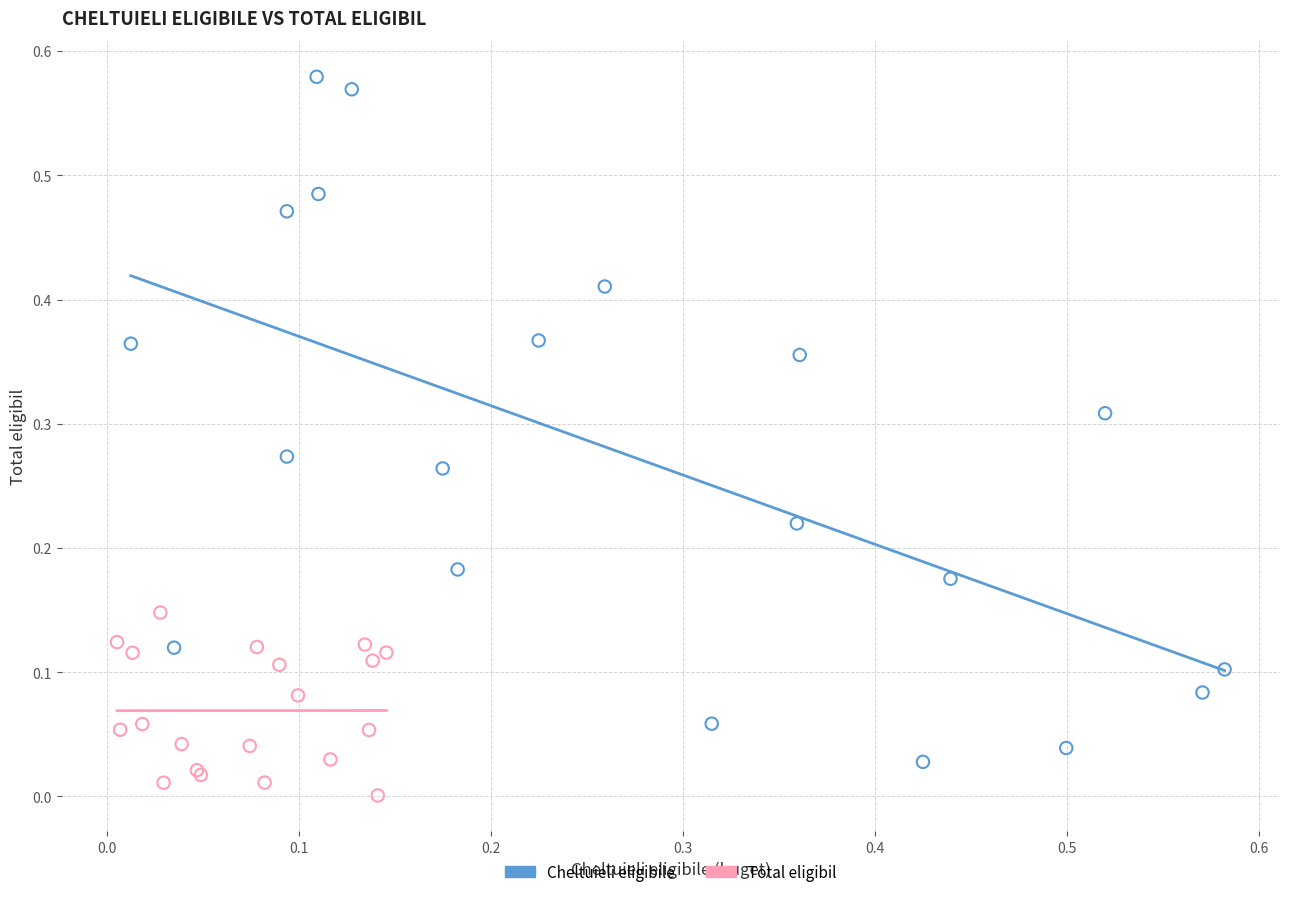

Which series reaches the maximum Y coordinate?

Cheltuieli eligibile